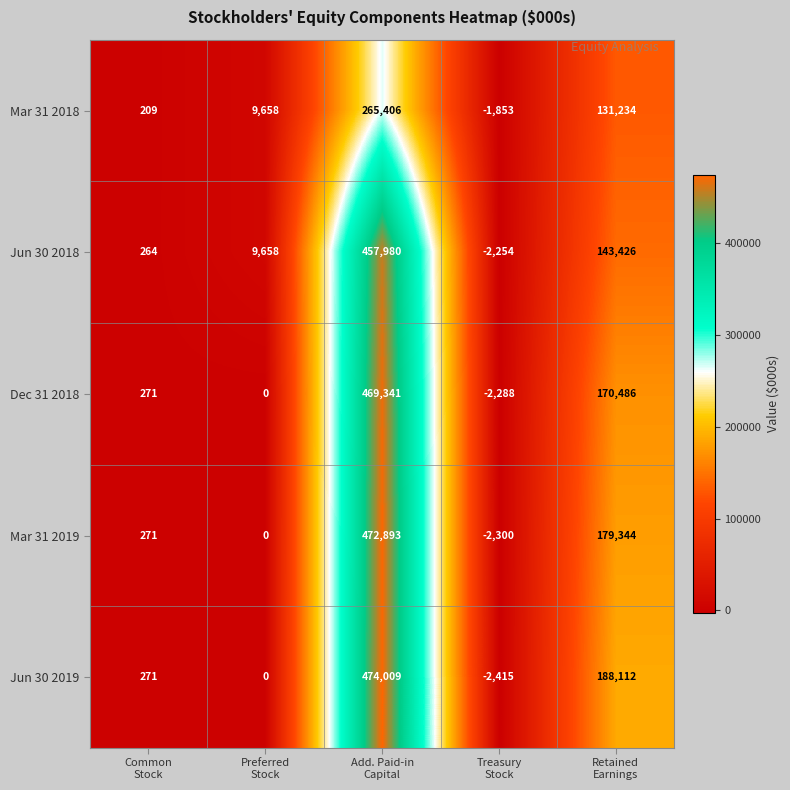

What is the minimum value shown in the chart?

-2415